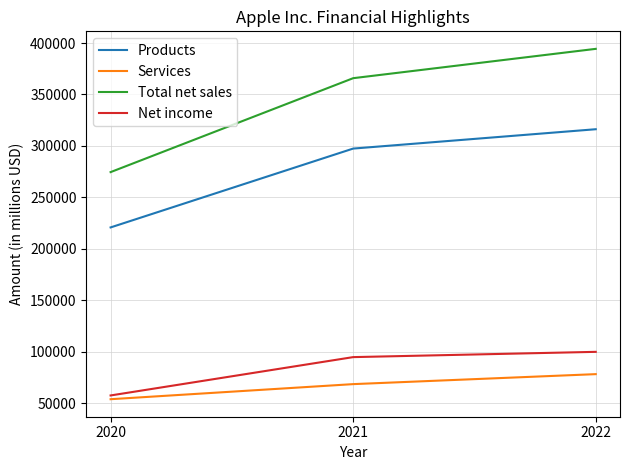

Count the Services values in the range 53768 to 78129.

3